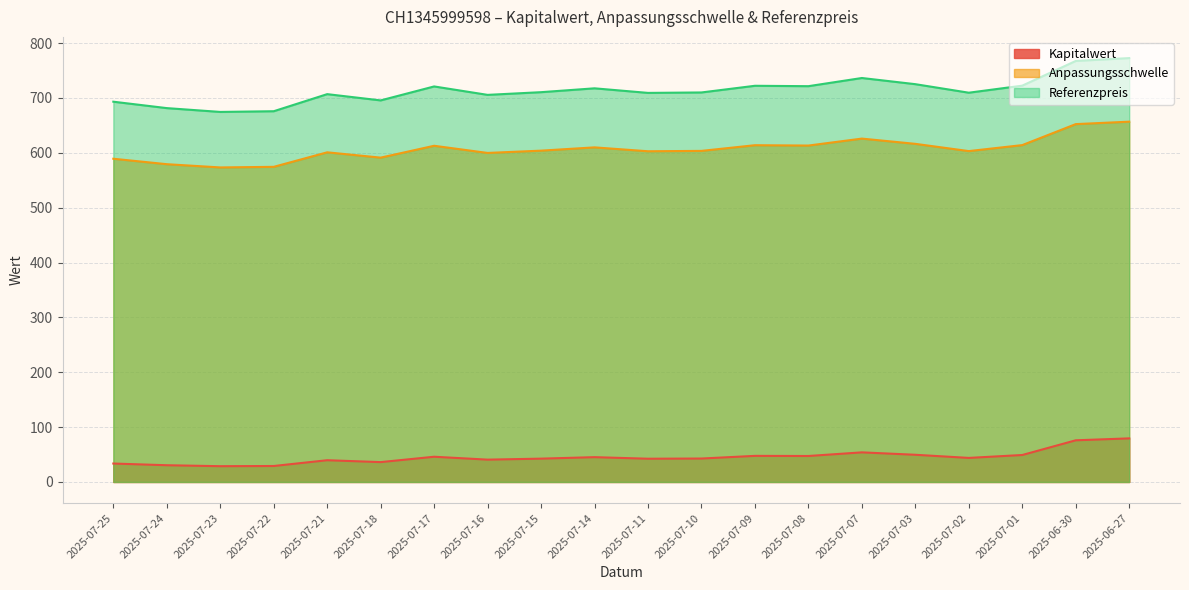

What is the label of the 11th point from the right?

2025-07-14